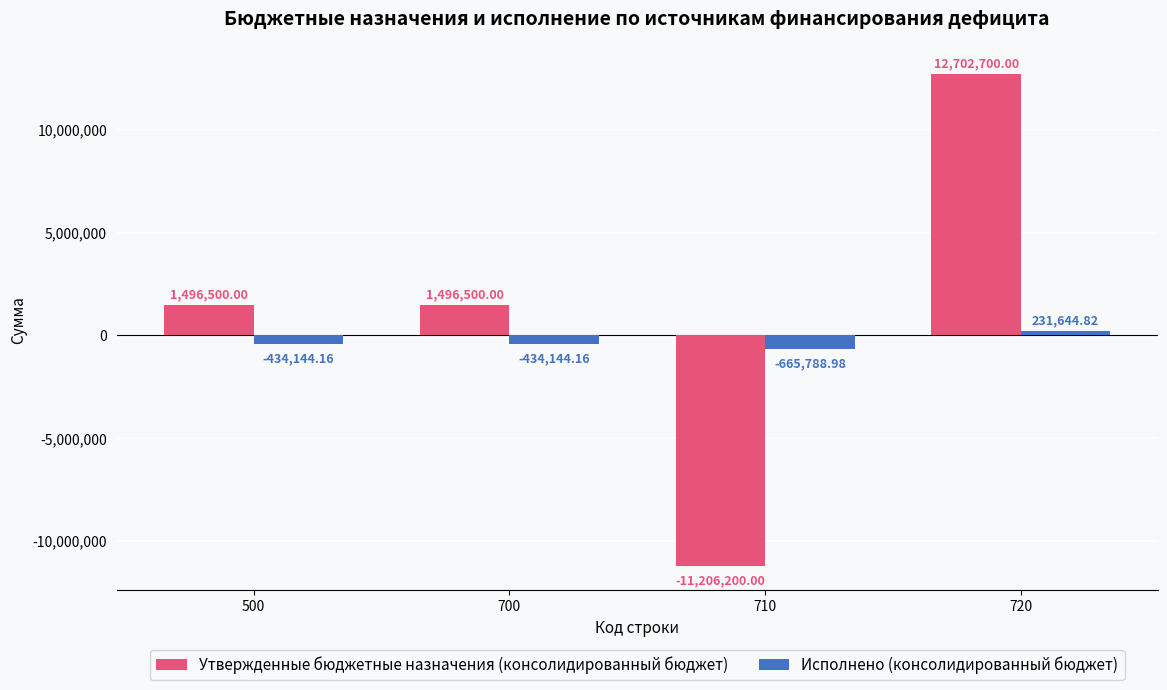

At 700, list the series in order from smallest to largest.

Исполнено (консолидированный бюджет), Утвержденные бюджетные назначения (консолидированный бюджет)